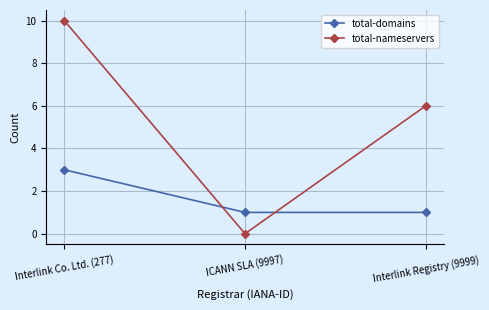

Which series has the largest total across all categories?

total-nameservers